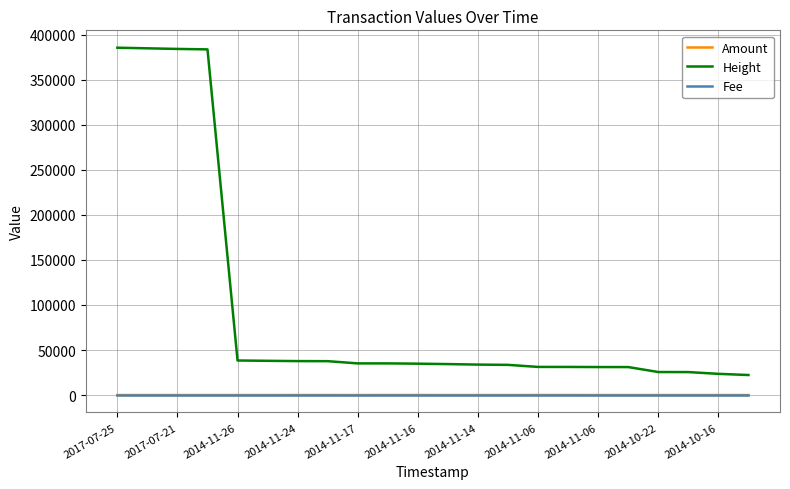

What is the greatest value displayed?

385562.0